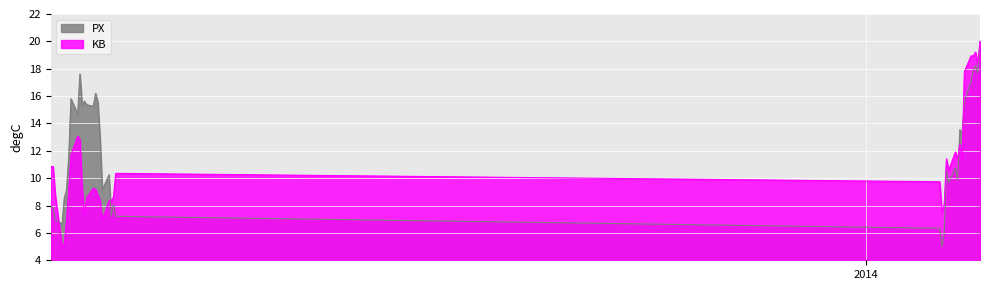

What is the minimum value for KB?

5.0